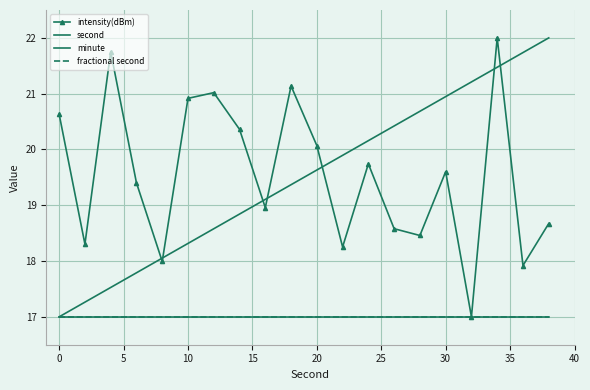

How many values in the intensity(dBm) series are below 19?

9